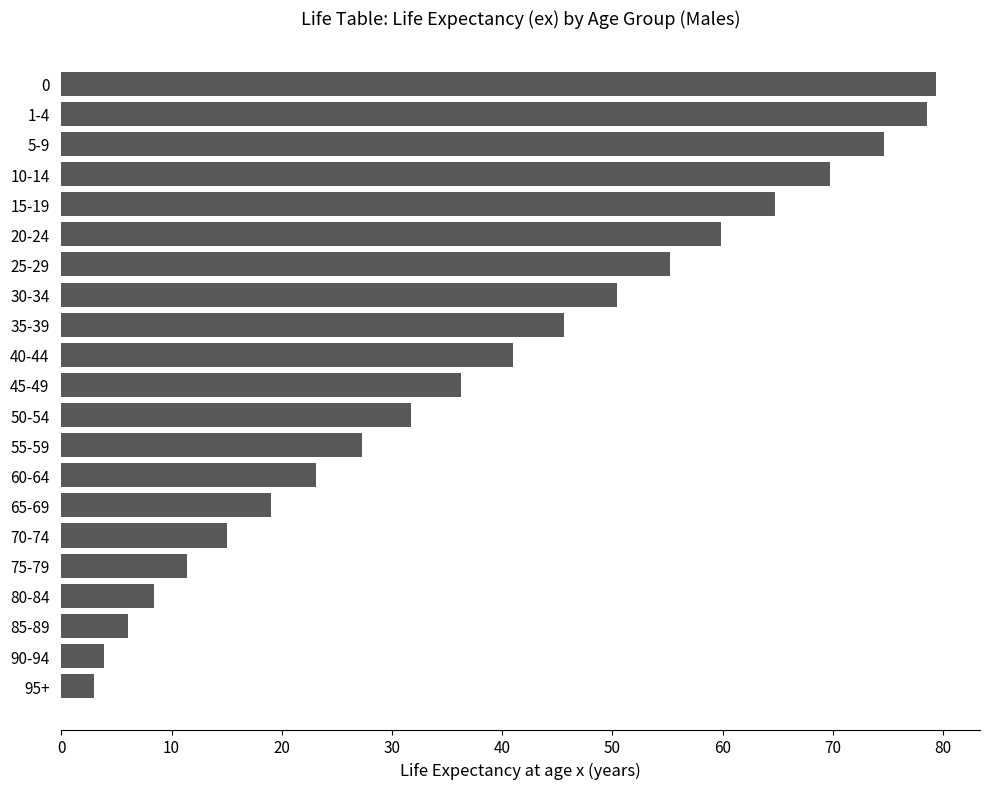

The chart shows a value of 1.0 at 90-94. True or false?

False